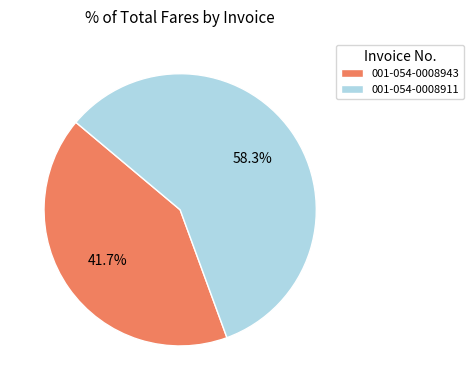

How many segments does this pie chart have?

2